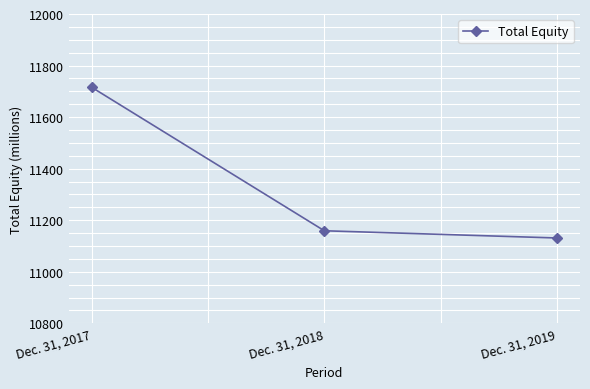

The chart shows a value of 3663 at Dec. 31, 2017. True or false?

False